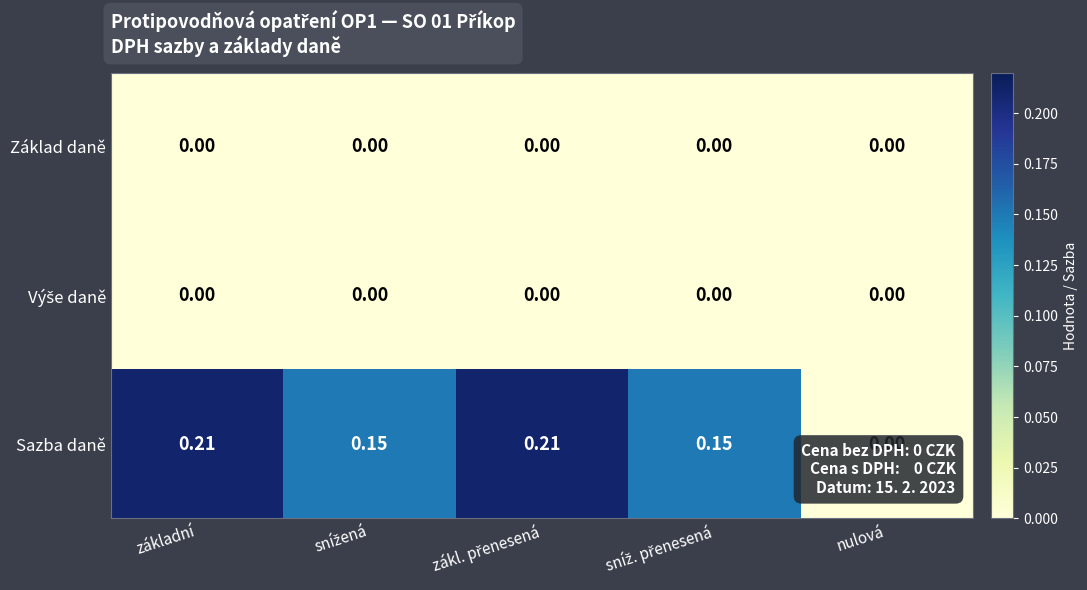

Which series has the widest spread of values?

Sazba daně